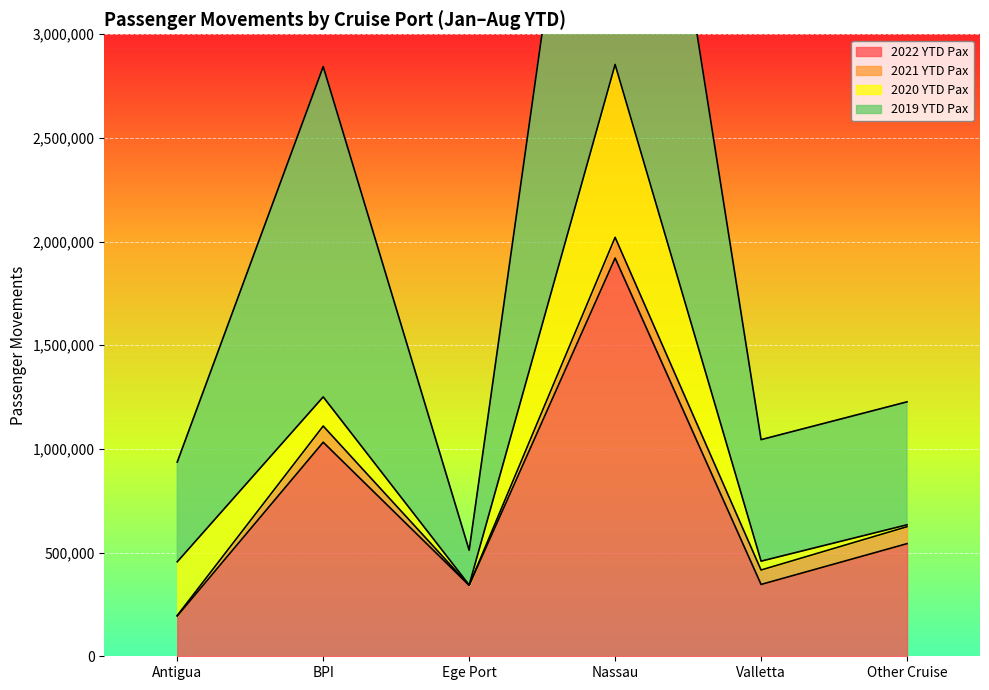

Read the 2019 YTD Pax value at Nassau.

5503831